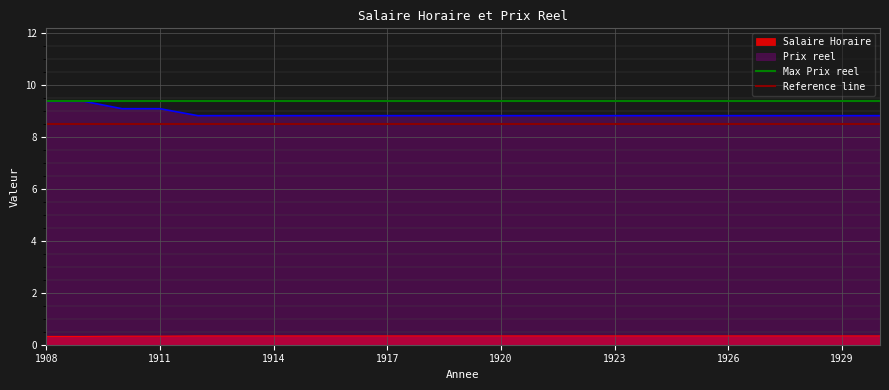

The Max Prix reel series shows 9.4 at 1911. True or false?

True